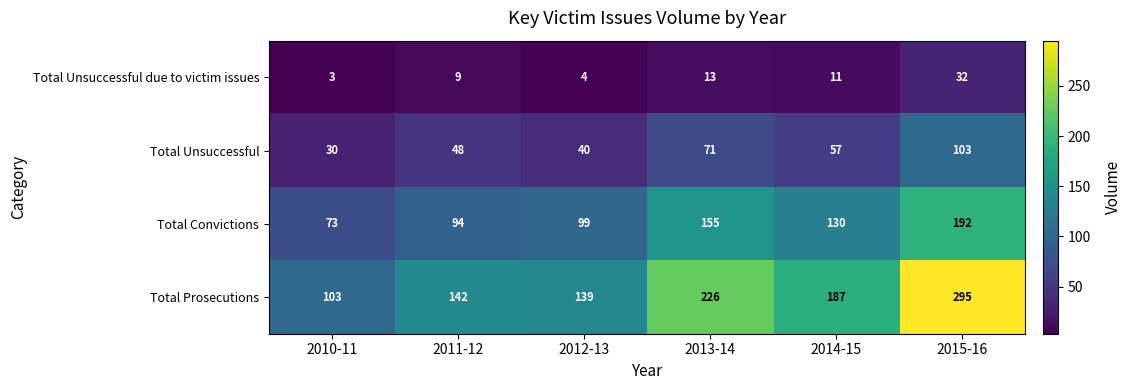

What is the sum of all Total Unsuccessful values?

349